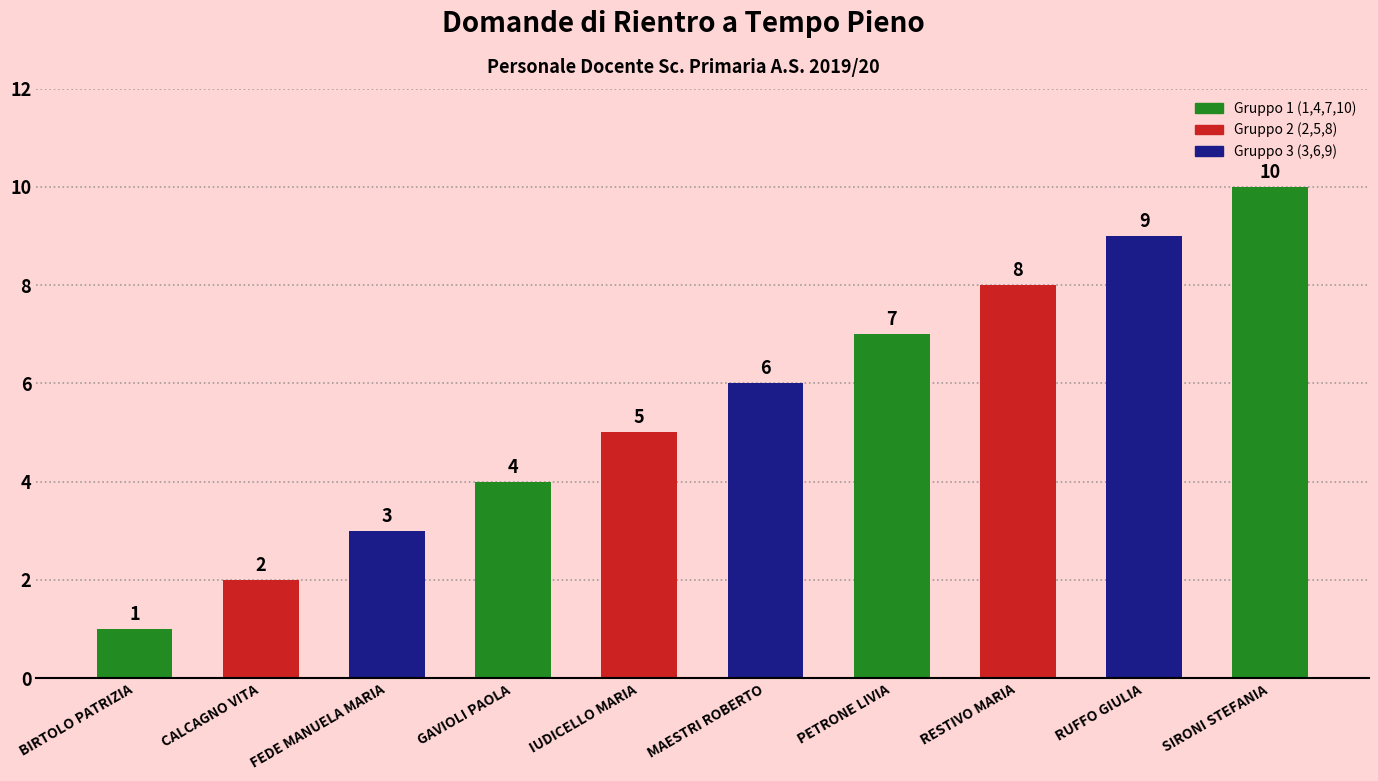

Reading left to right, what are all the values shown in this chart?

BIRTOLO PATRIZIA=1	CALCAGNO VITA=2	FEDE MANUELA MARIA=3	GAVIOLI PAOLA=4	IUDICELLO MARIA=5	MAESTRI ROBERTO=6	PETRONE LIVIA=7	RESTIVO MARIA=8	RUFFO GIULIA=9	SIRONI STEFANIA=10